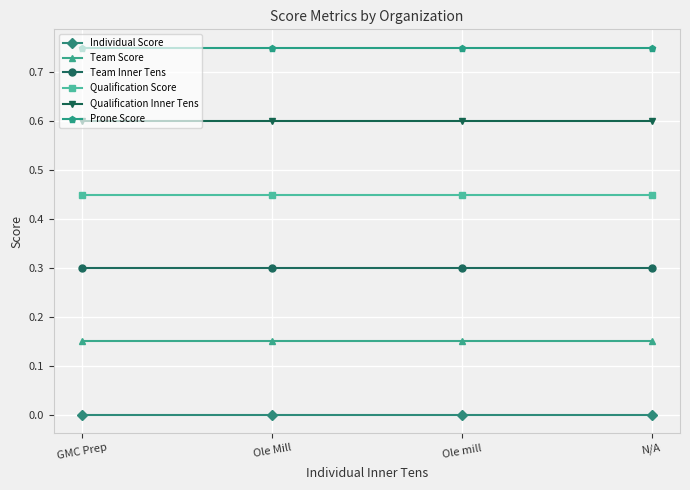

What is the sum of all Qualification Score values?

1.8